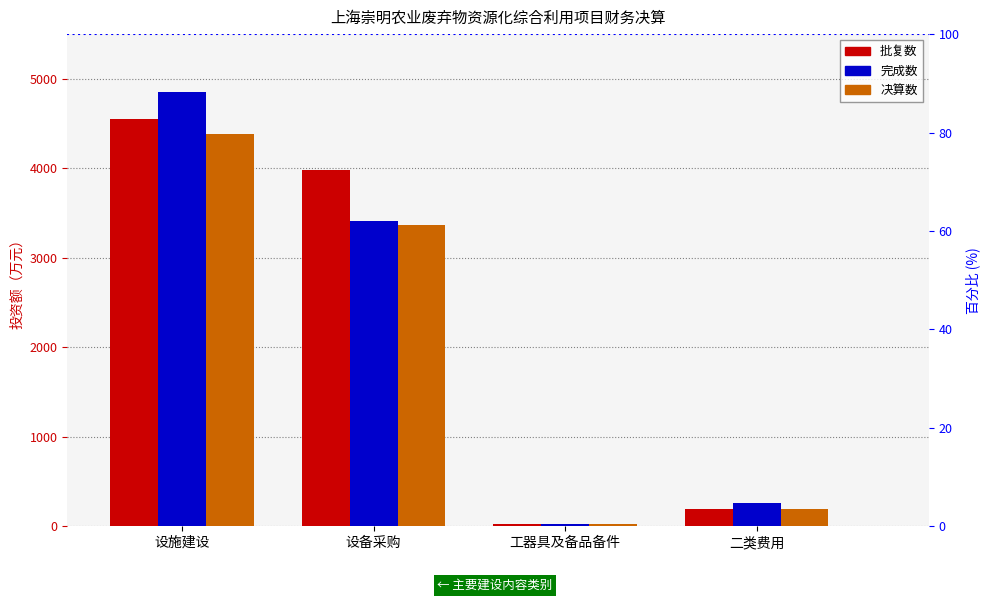

Which label corresponds to the smallest value in the chart?

工器具及备品备件